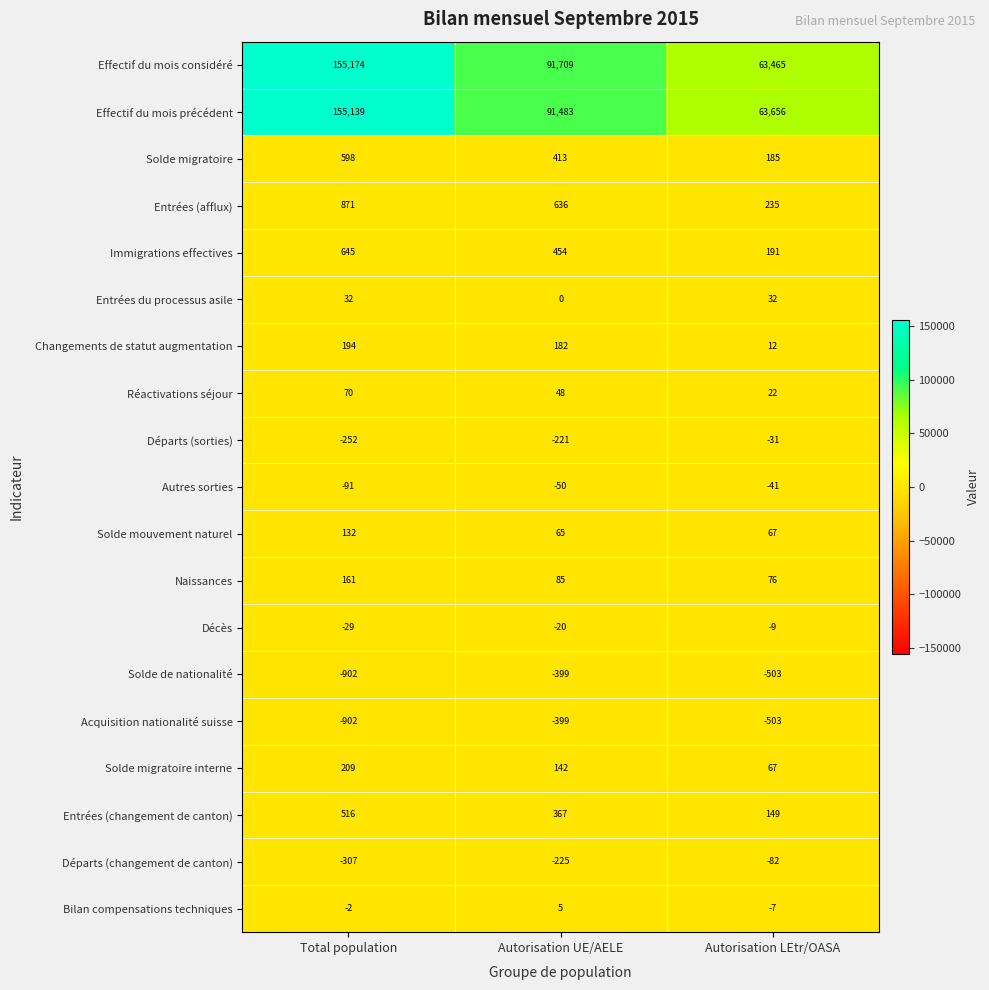

Is it true that Effectif du mois considéré equals 63465 at Autorisation LEtr/OASA?

True